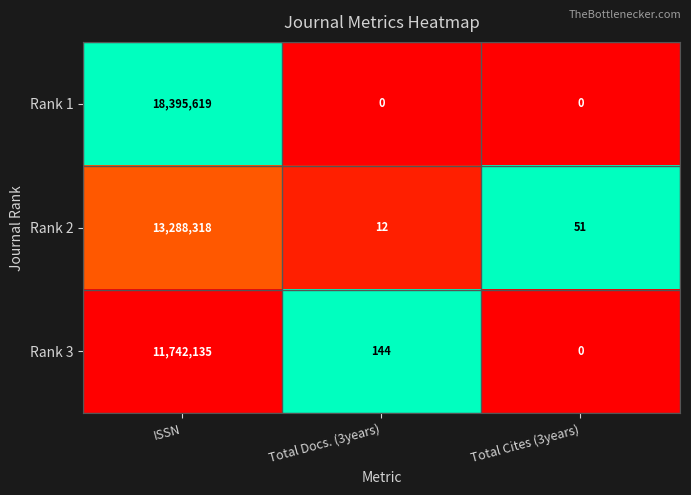

Reading left to right, transcribe all the data shown in this chart.

Rank 1: 18395619	0	0
Rank 2: 13288318	12	51
Rank 3: 11742135	144	0